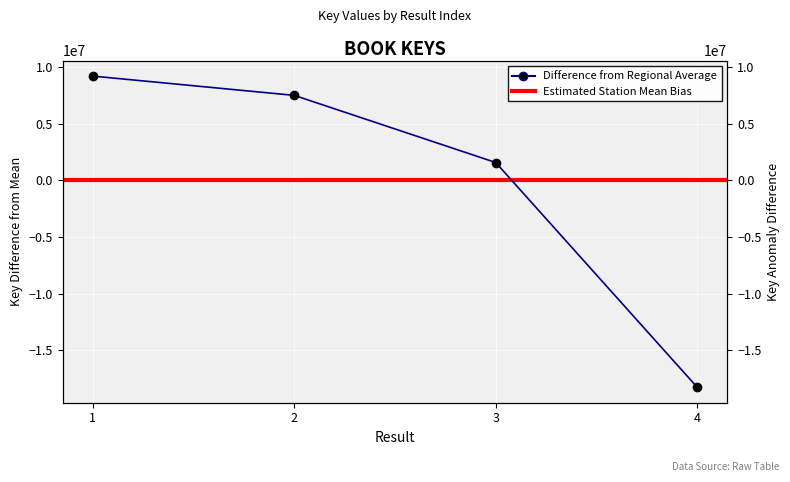

What is the ratio of the value at 2 to the value at 3?

4.8